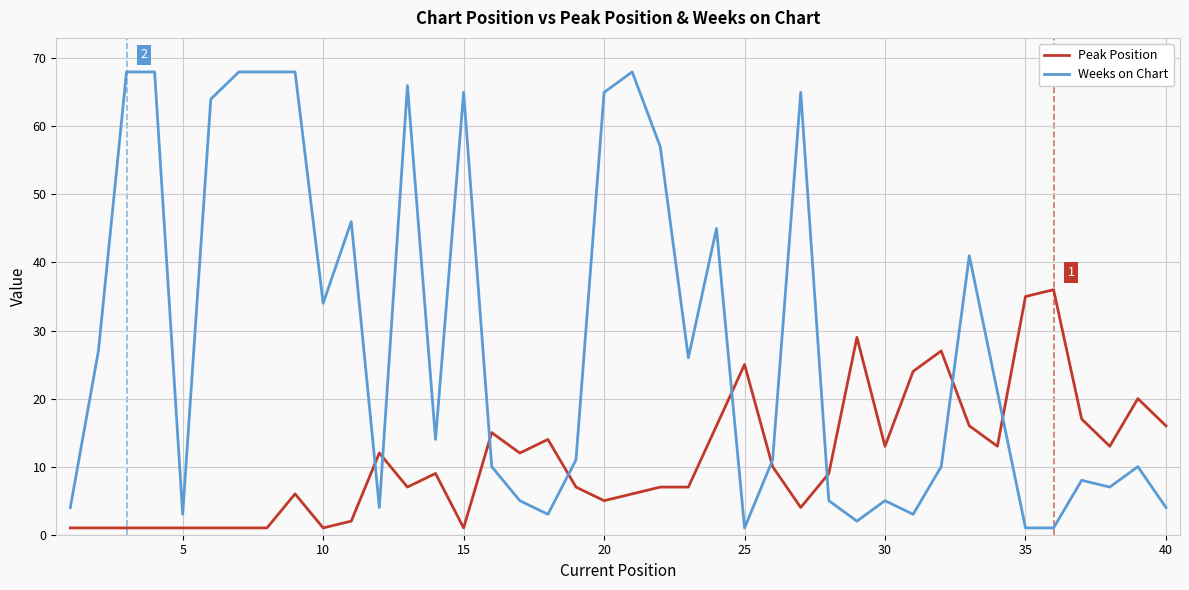

Rank the series by their average value, from lowest to highest.

Peak Position, Weeks on Chart